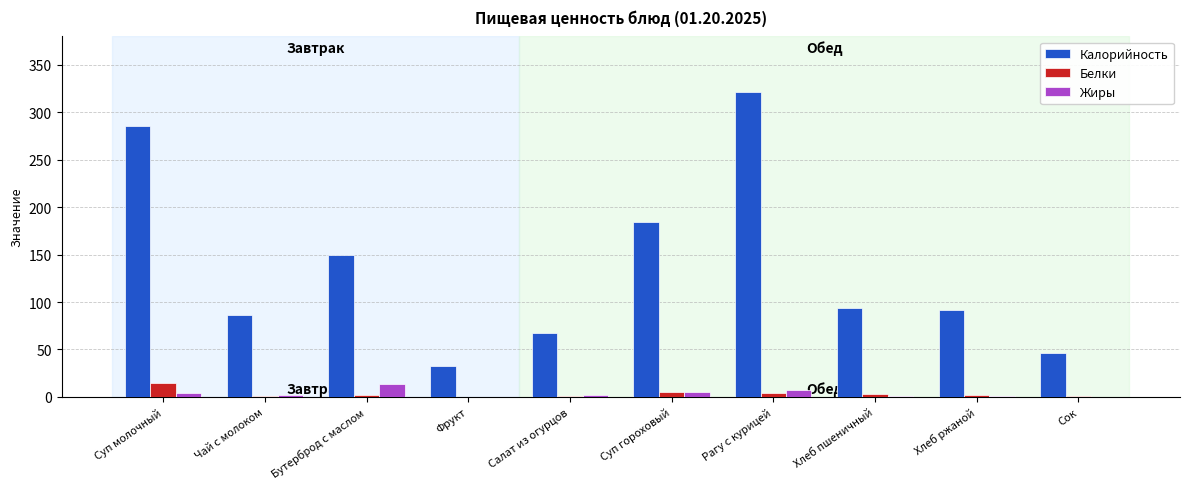

What is the average value of the Жиры series?

3.6